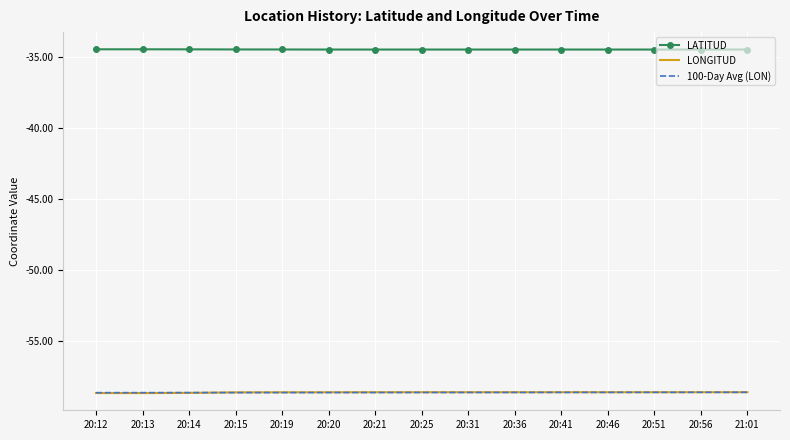

What position from the right is 21:01?

1